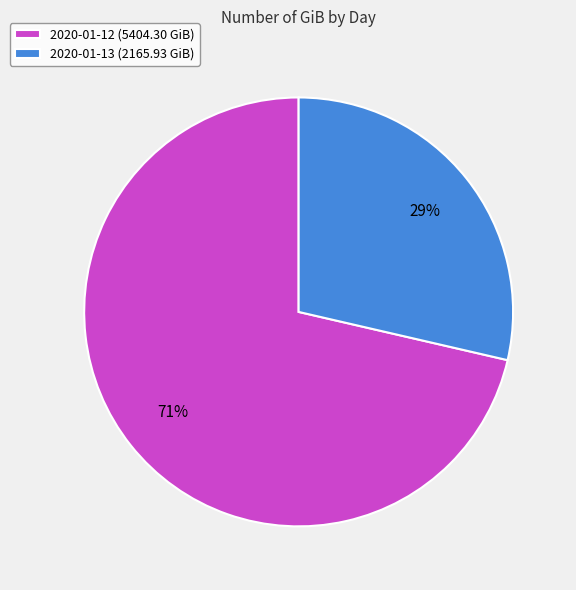

What percentage is the 2020-01-12 slice, to the nearest percent?

71%